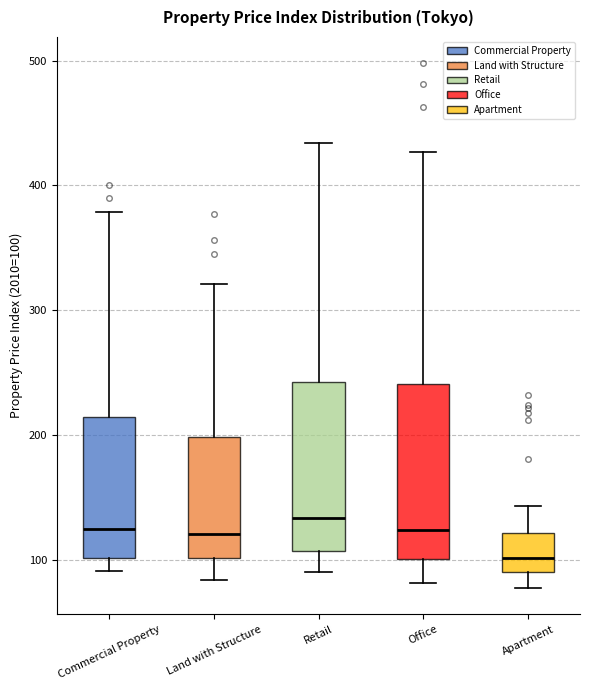

Where does the upper whisker of the box for Land with Structure end on the y-axis? The values are not printed on the chart, so give them approximately, as read against the axis.

320